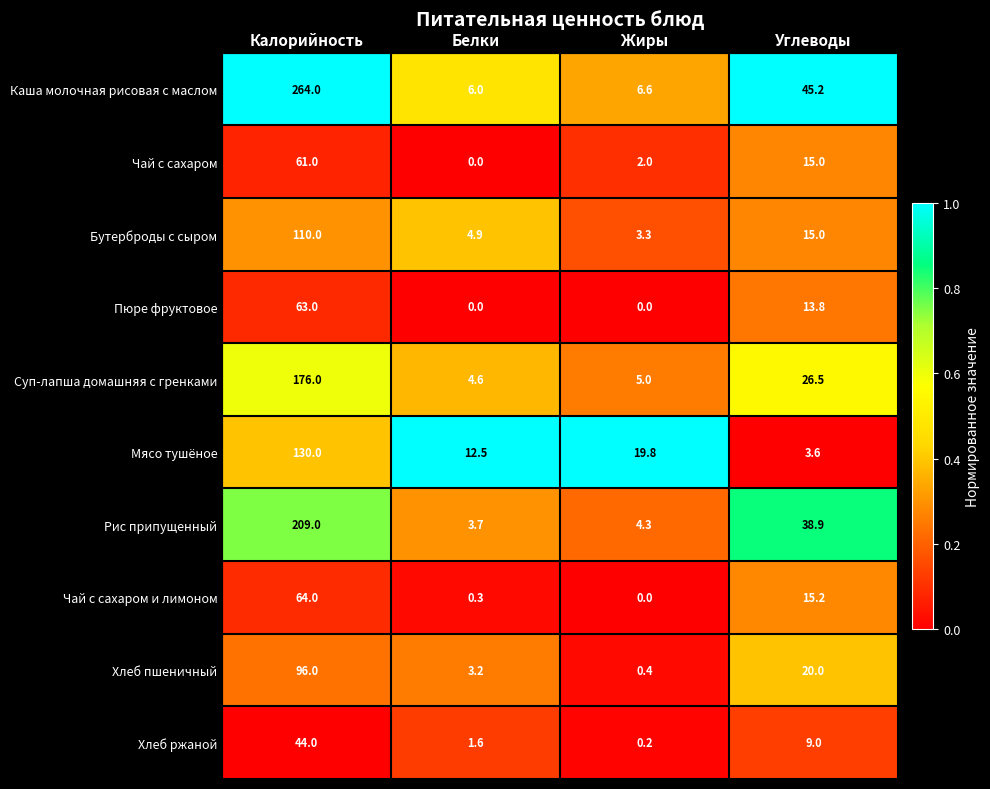

What is the difference between the maximum and minimum values in the Бутерброды с сыром series?

106.7